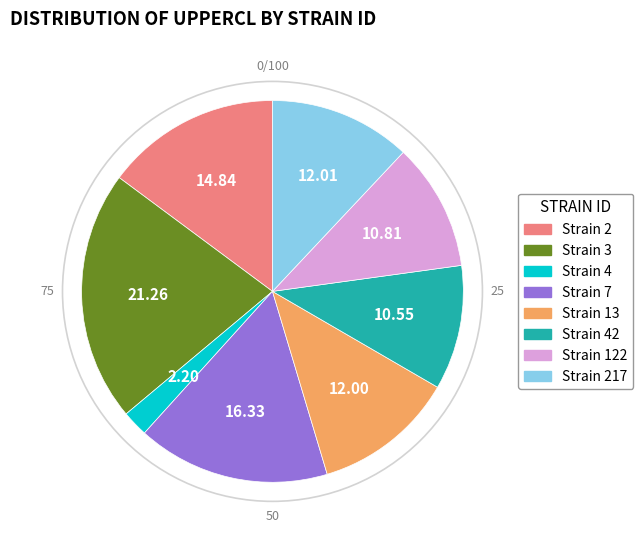

Is there any slice that represents more than half of the pie?

No